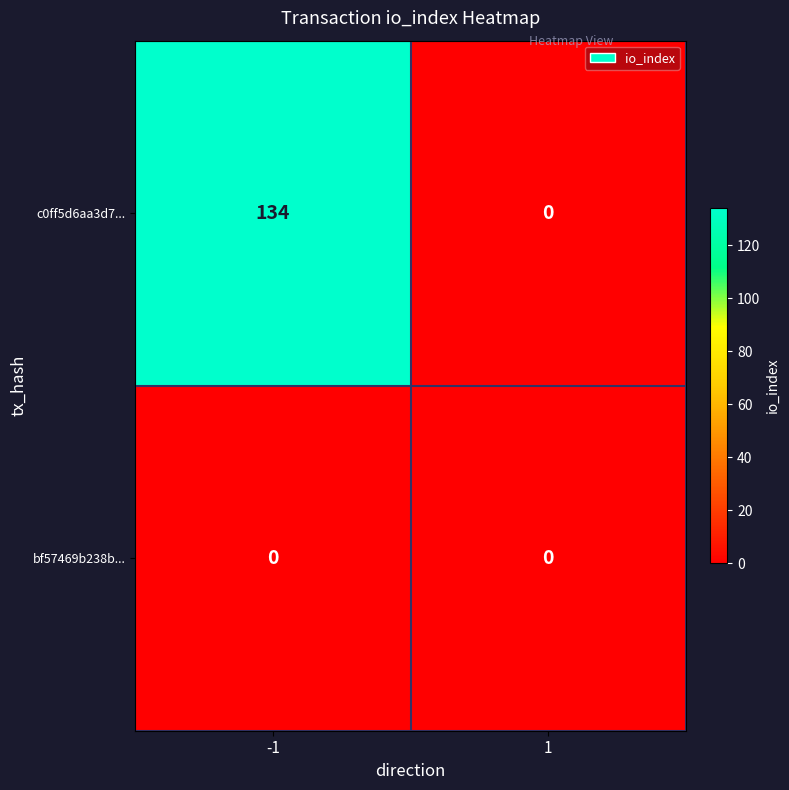

What is the average value of the c0ff5d6aa3d7... series?

67